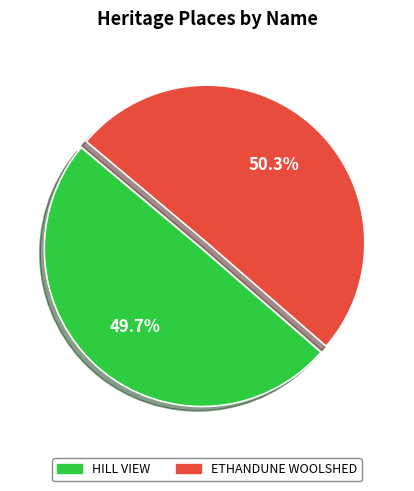

To the nearest percent, what is the combined percentage of HILL VIEW and ETHANDUNE WOOLSHED?

100%